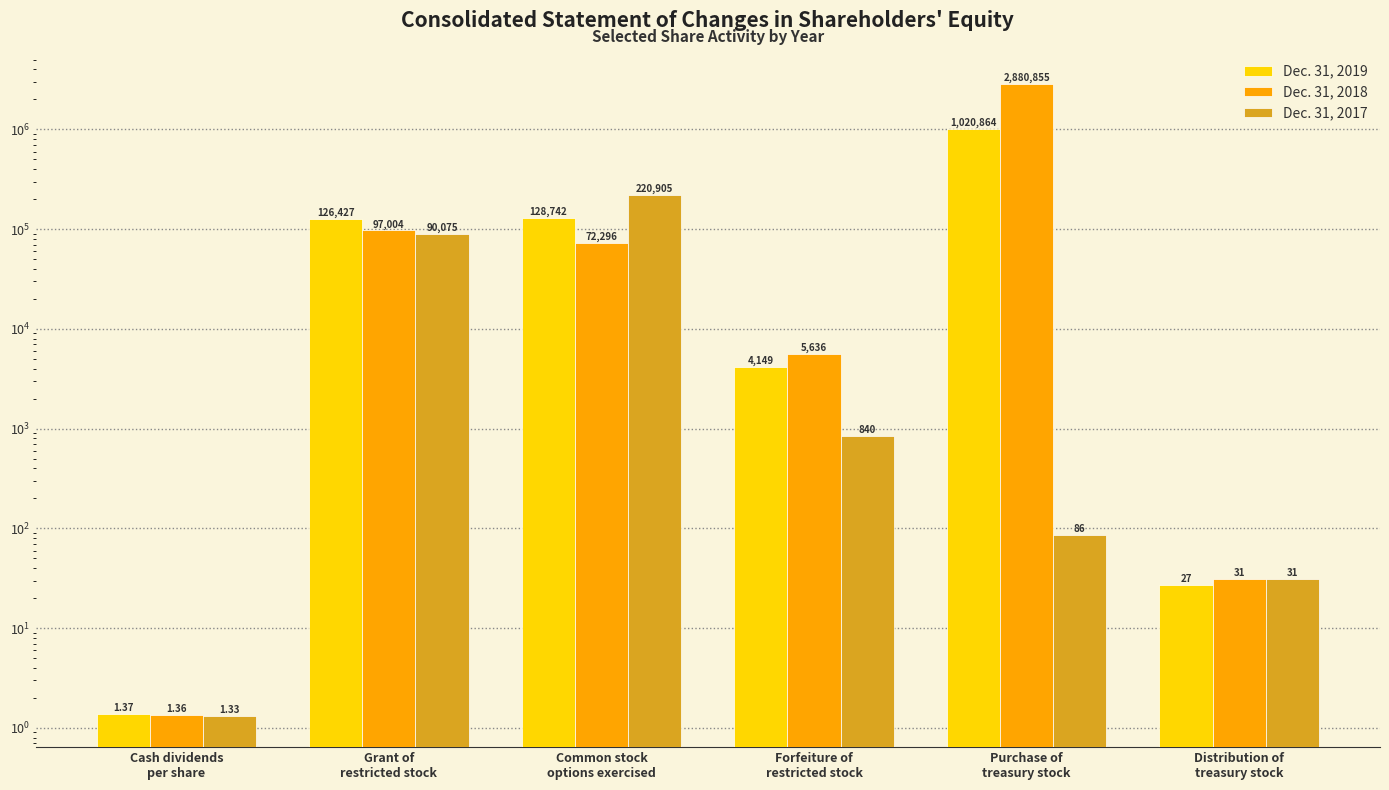

Does the chart contain any negative values?

No